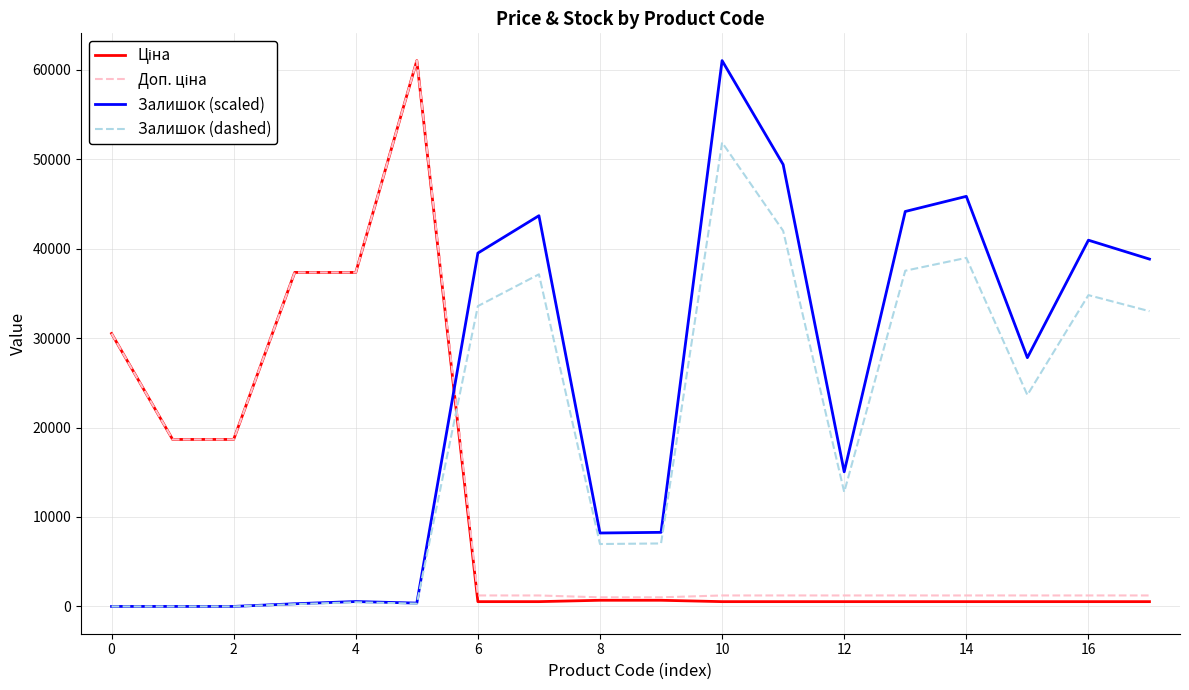

Does the chart have visible grid lines?

Yes